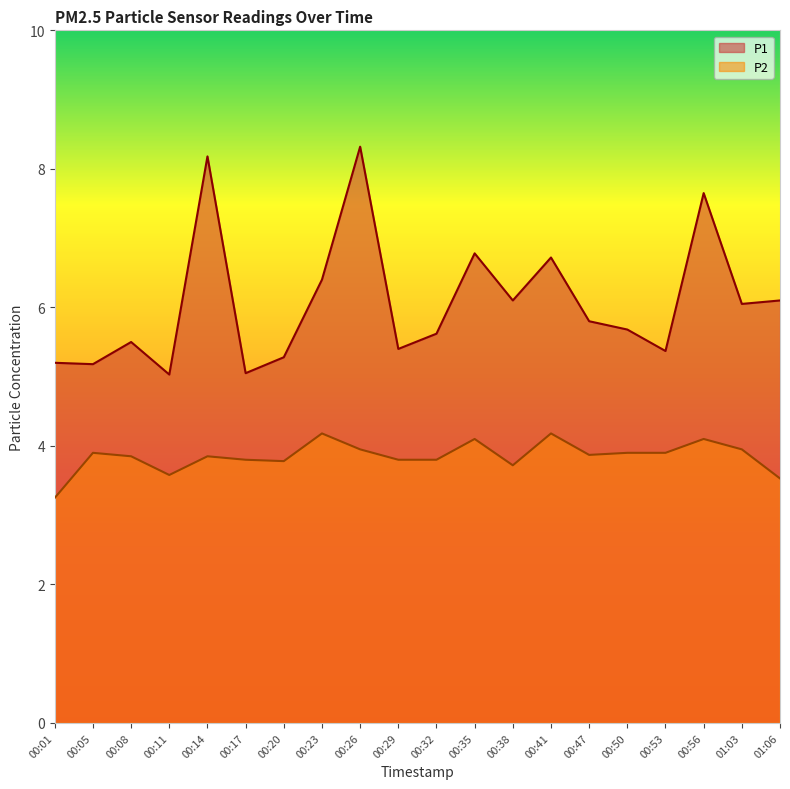

At which category does P1 reach its first local peak?

00:08